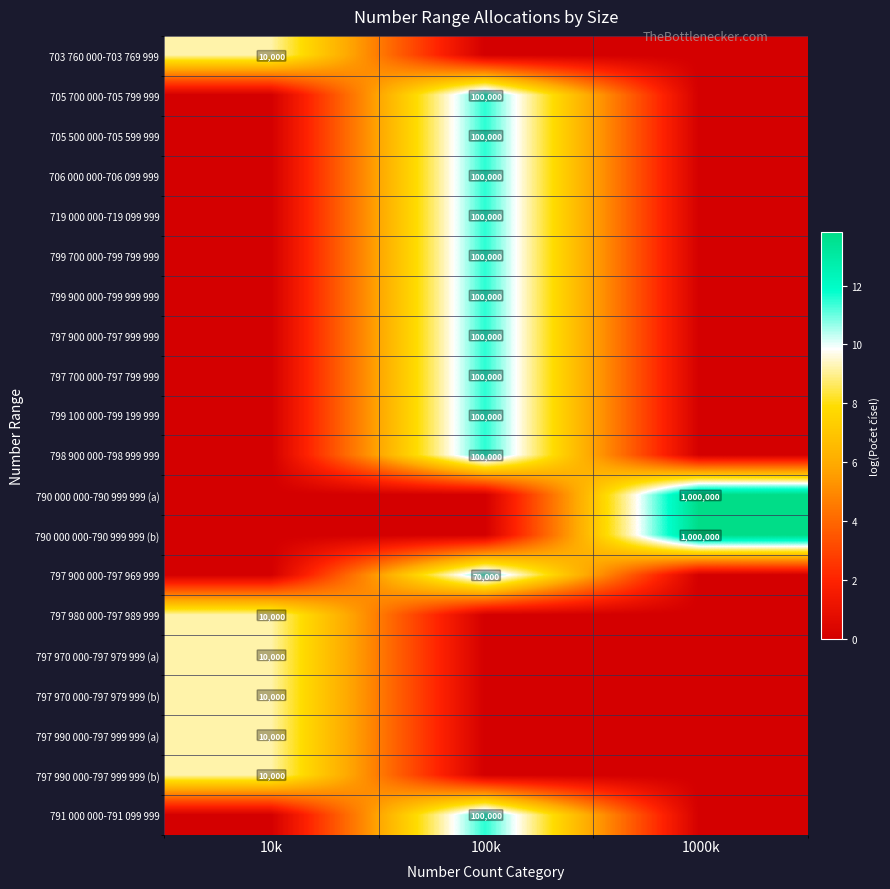

True or false: 719 000 000-719 099 999 has a value of 100000 at 100k.

True